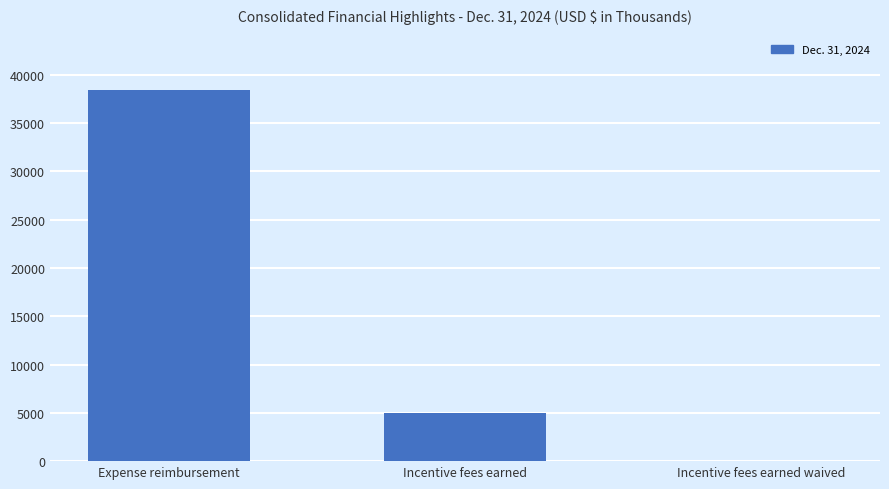

How many distinct data groups are displayed?

1